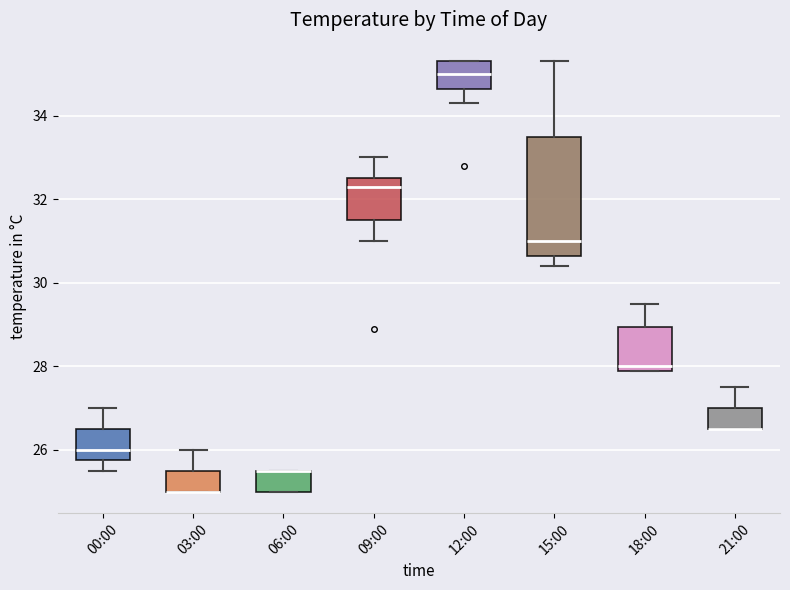

Which box is the tallest, from its lower edge to its upper edge?

15:00